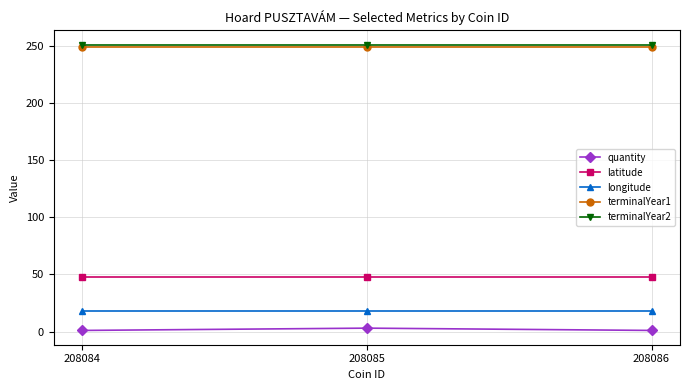

Is the value of terminalYear1 at 208085 greater than the value of quantity at 208085?

Yes